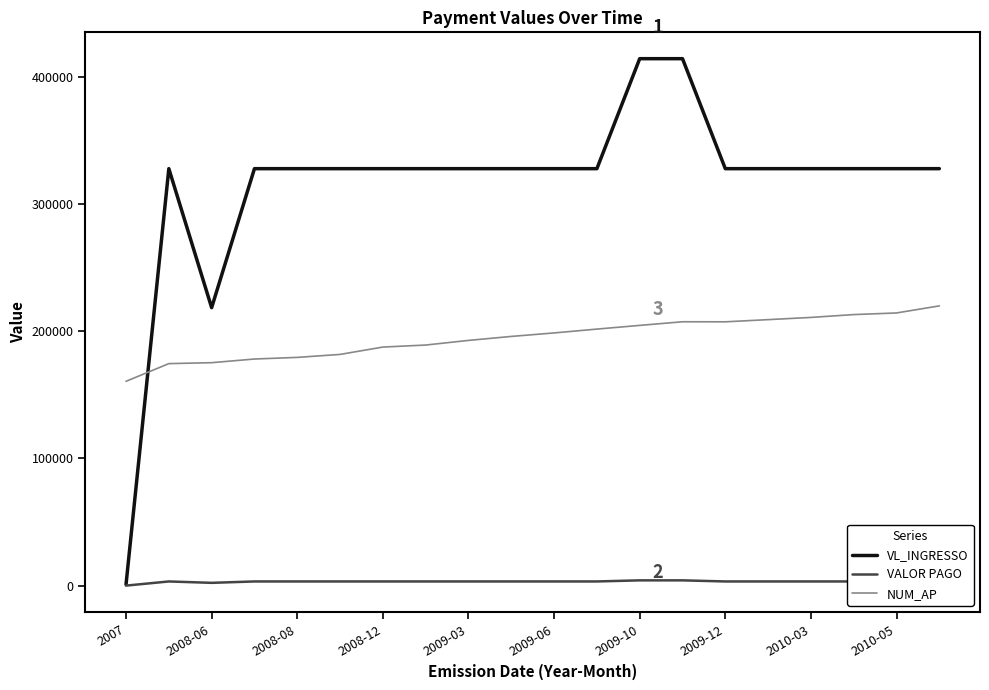

True or false: NUM_AP and VALOR PAGO cross at least once.

False